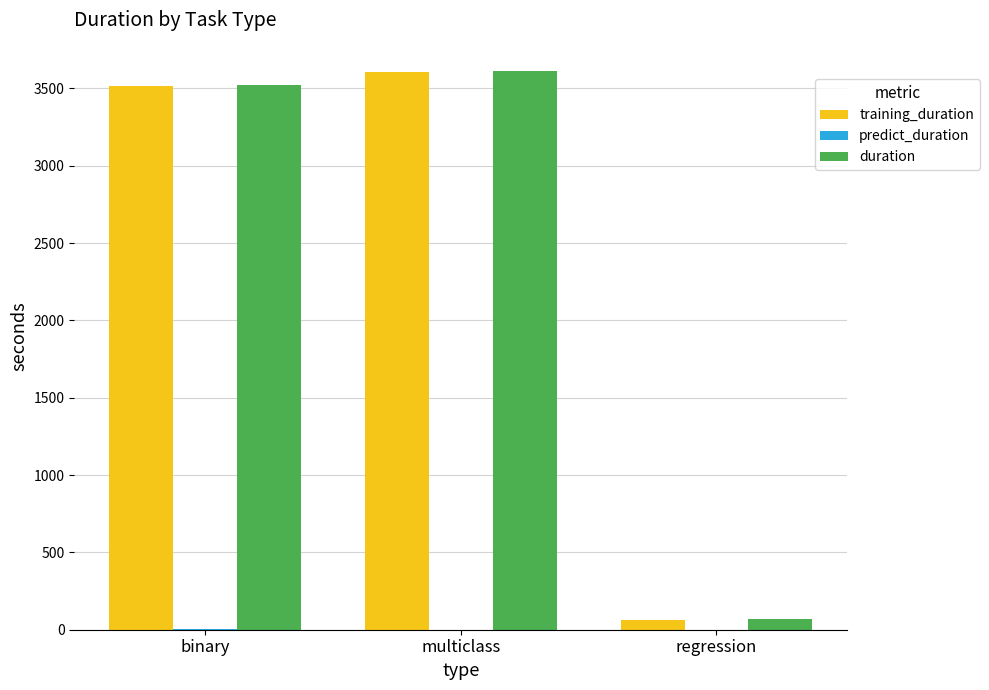

The duration series shows 1037.4 at multiclass. True or false?

False